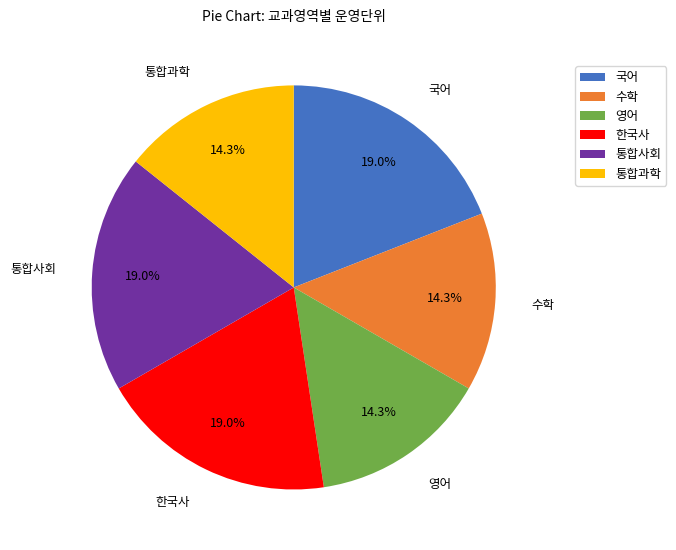

To the nearest percent, what portion does 국어 represent?

19%